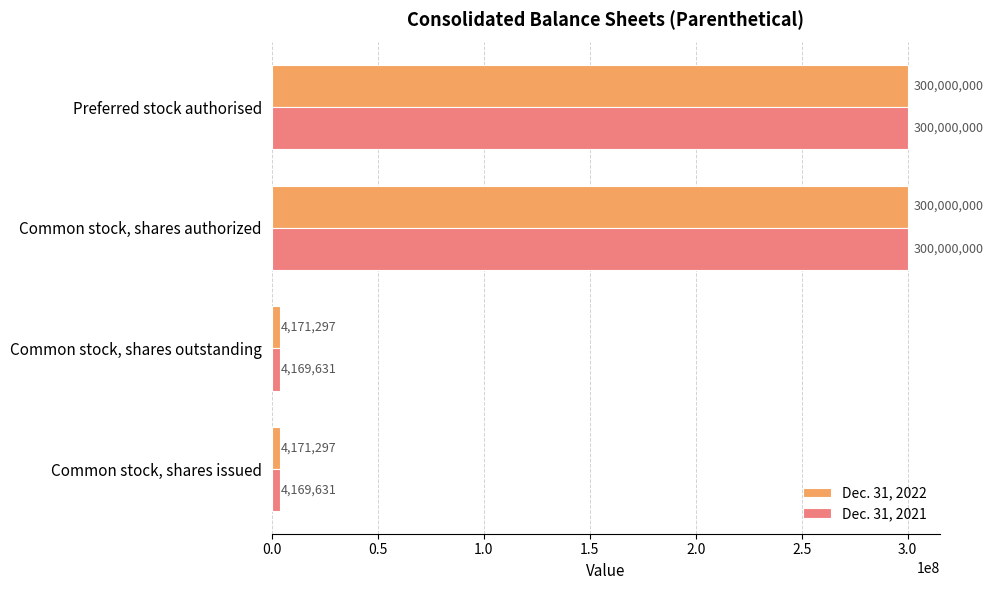

What is the difference between the second highest and second lowest values in the Dec. 31, 2021 series?

295830369